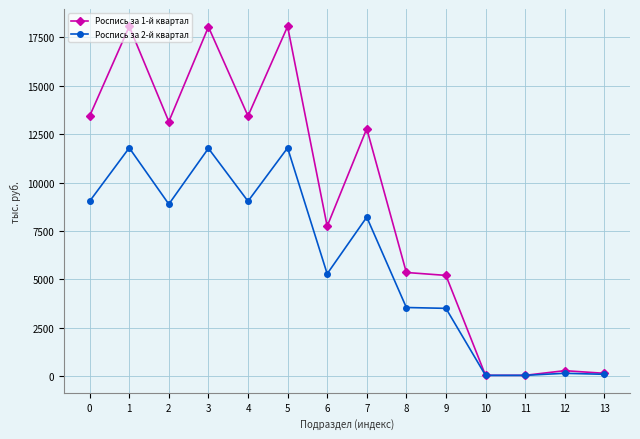

What is the spread (max minus min) of values at 8?

1808.1